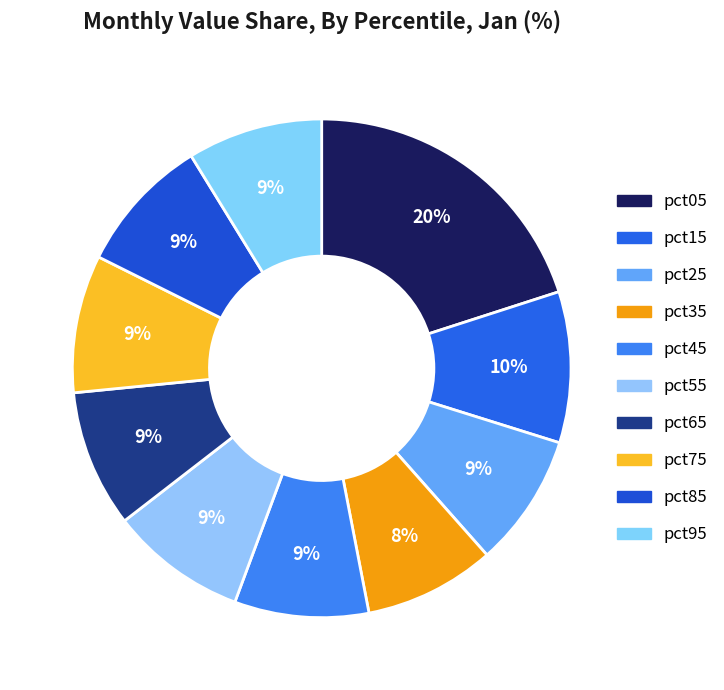

To the nearest percent, what portion does pct95 represent?

9%